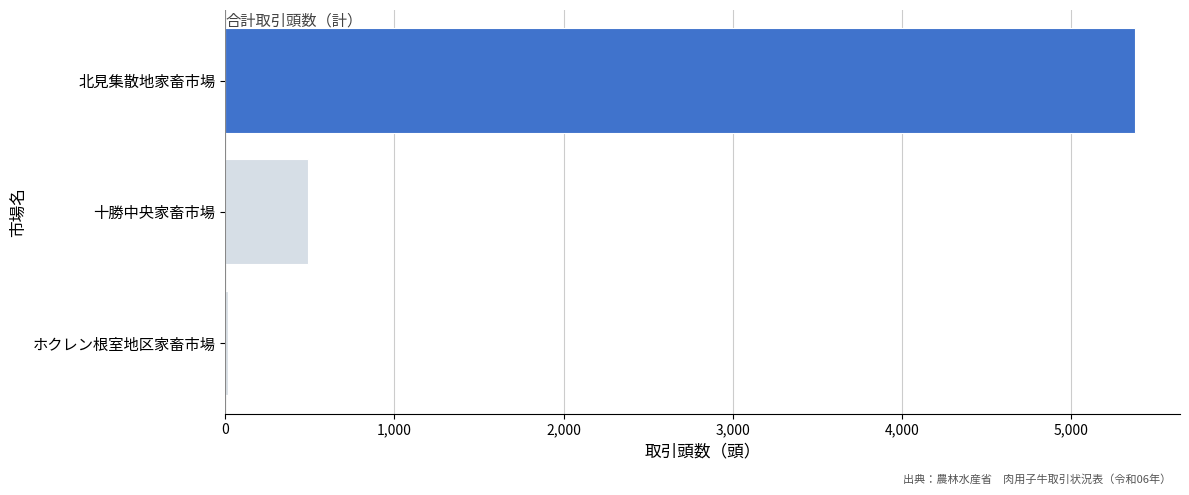

Is it true that the value at 北見集散地家畜市場 is 9673?

False